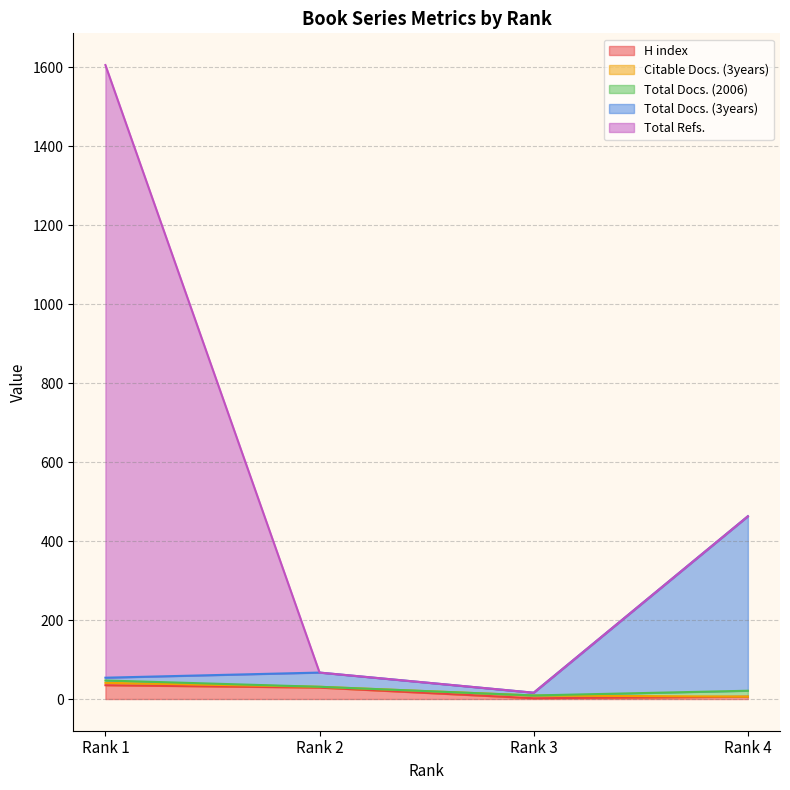

In Total Docs. (3years), how many points are higher than both neighbors (excluding endpoints)?

1